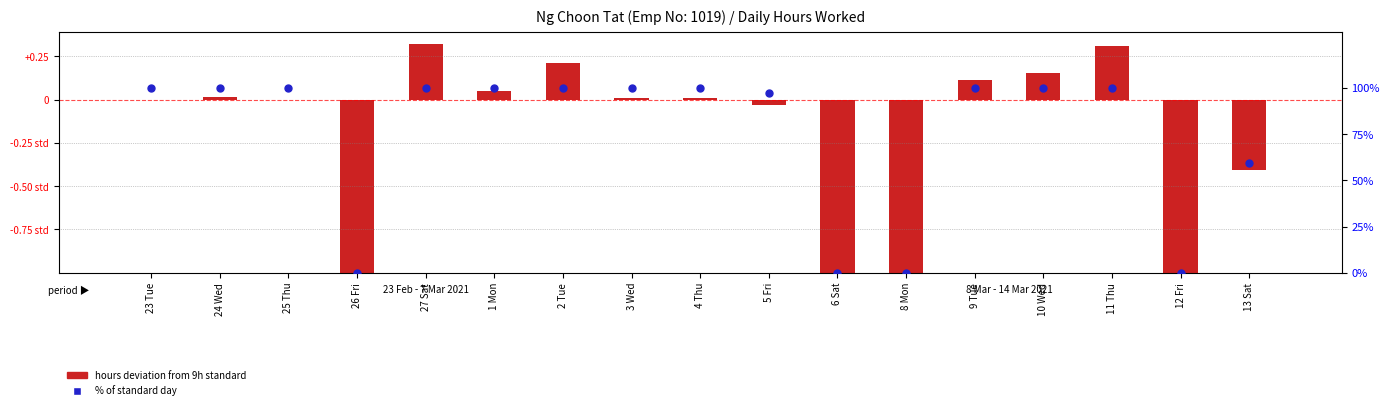

What is the total value across all series at 10 Wed?

101.4